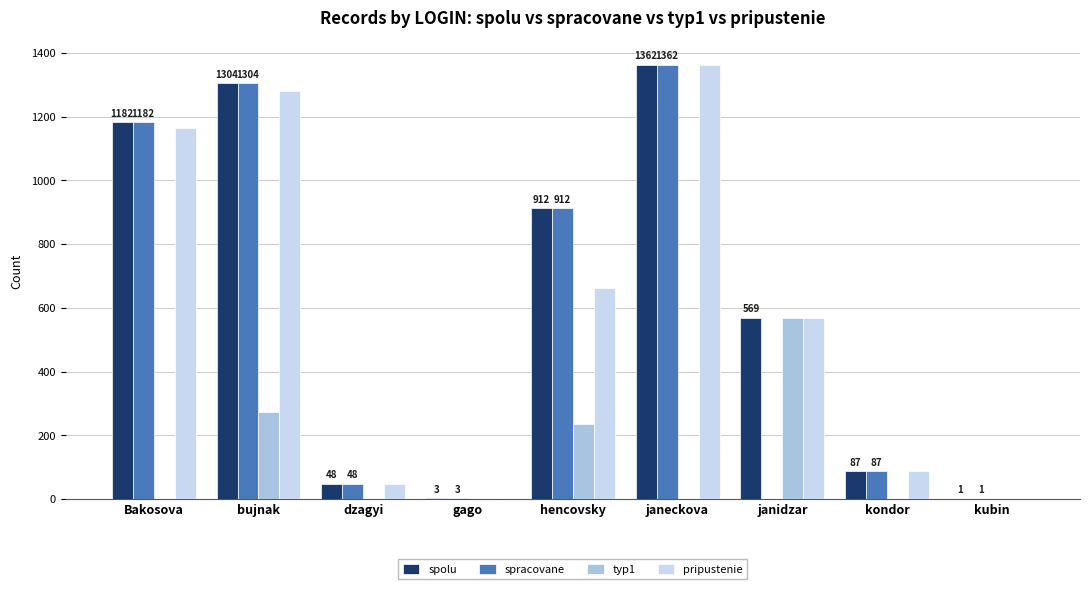

What is the maximum value shown in the chart?

1362